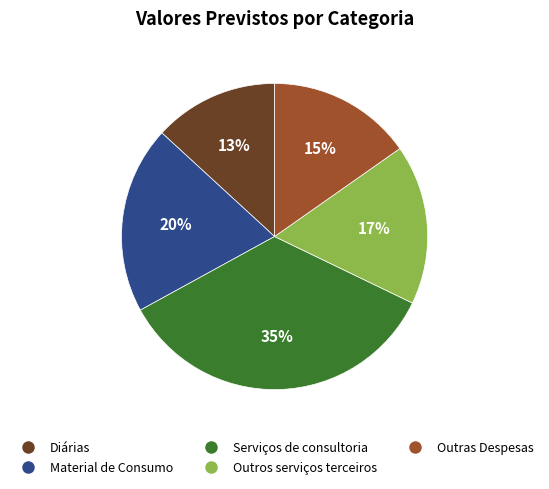

To the nearest percent, what is the average slice percentage?

20%